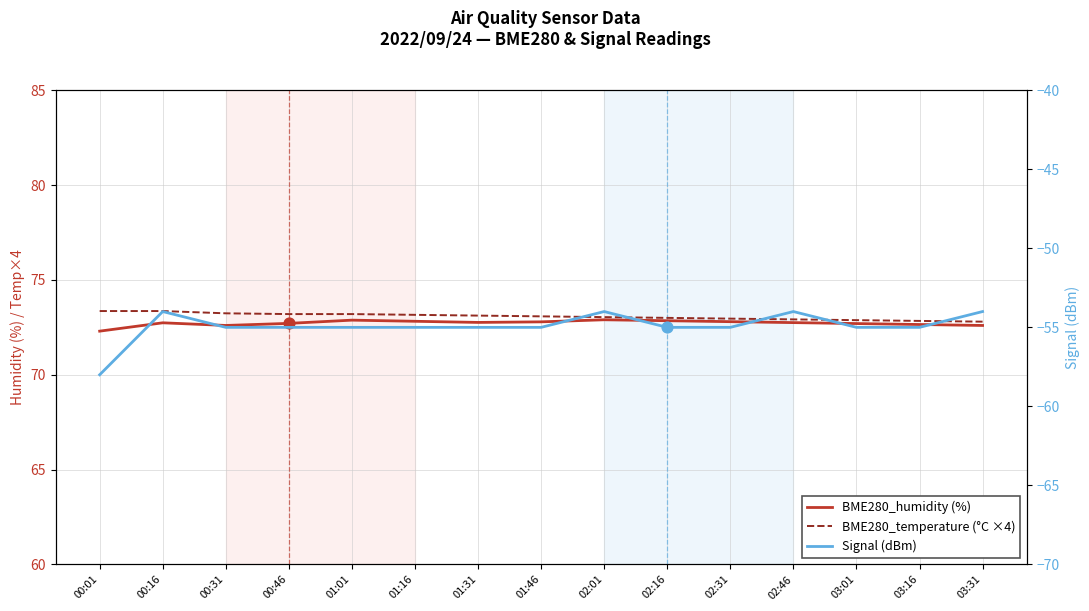

What are all the series names shown in the legend?

BME280_humidity (%), BME280_temperature (°C ×4), Signal (dBm)